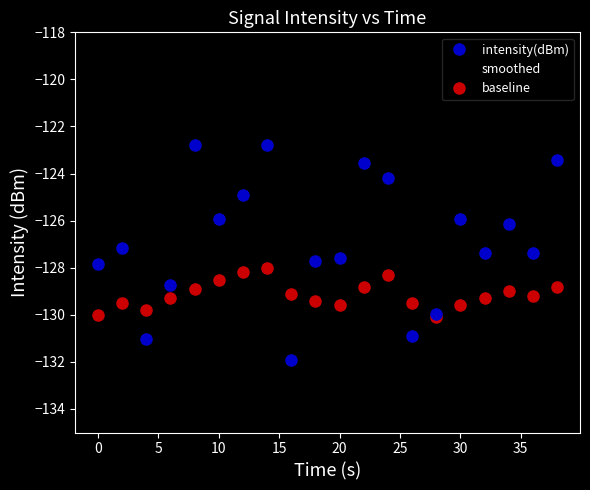

Rank the series by their maximum value, from highest to lowest.

intensity(dBm), smoothed, baseline